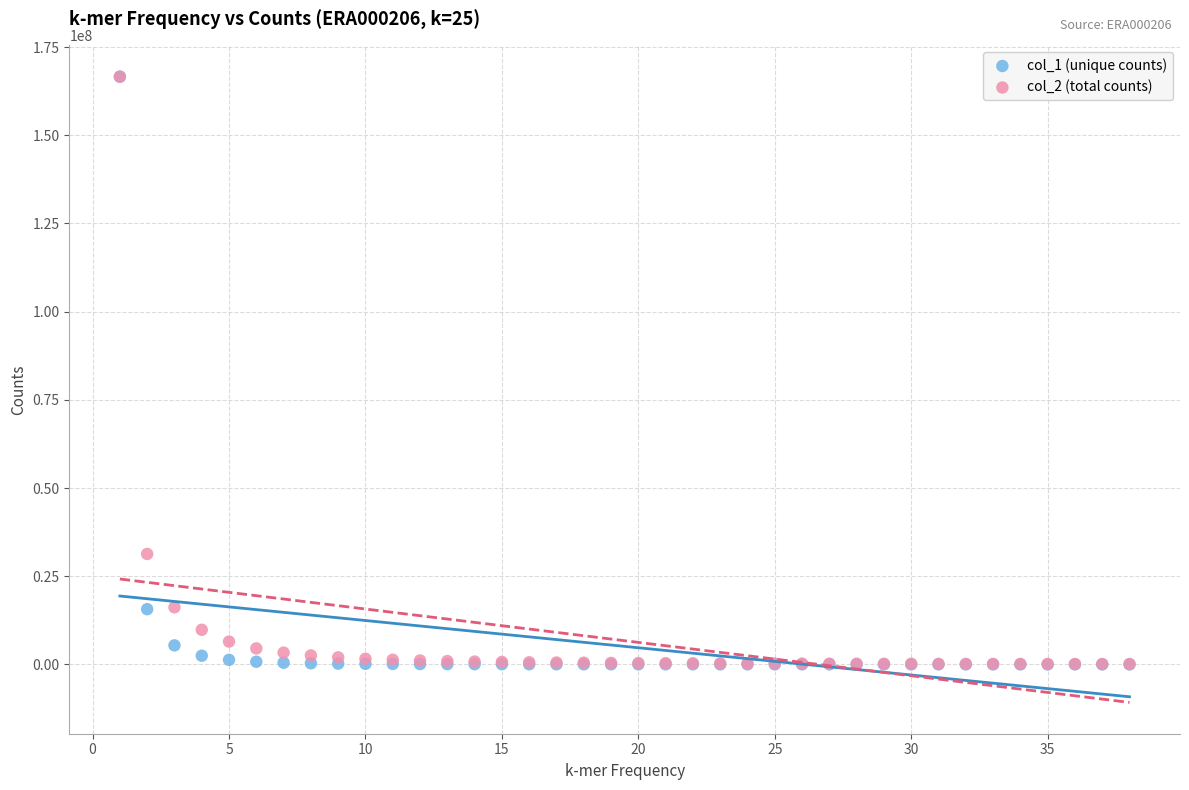

Across all series, what Y value is closest to 83299924?

31306368